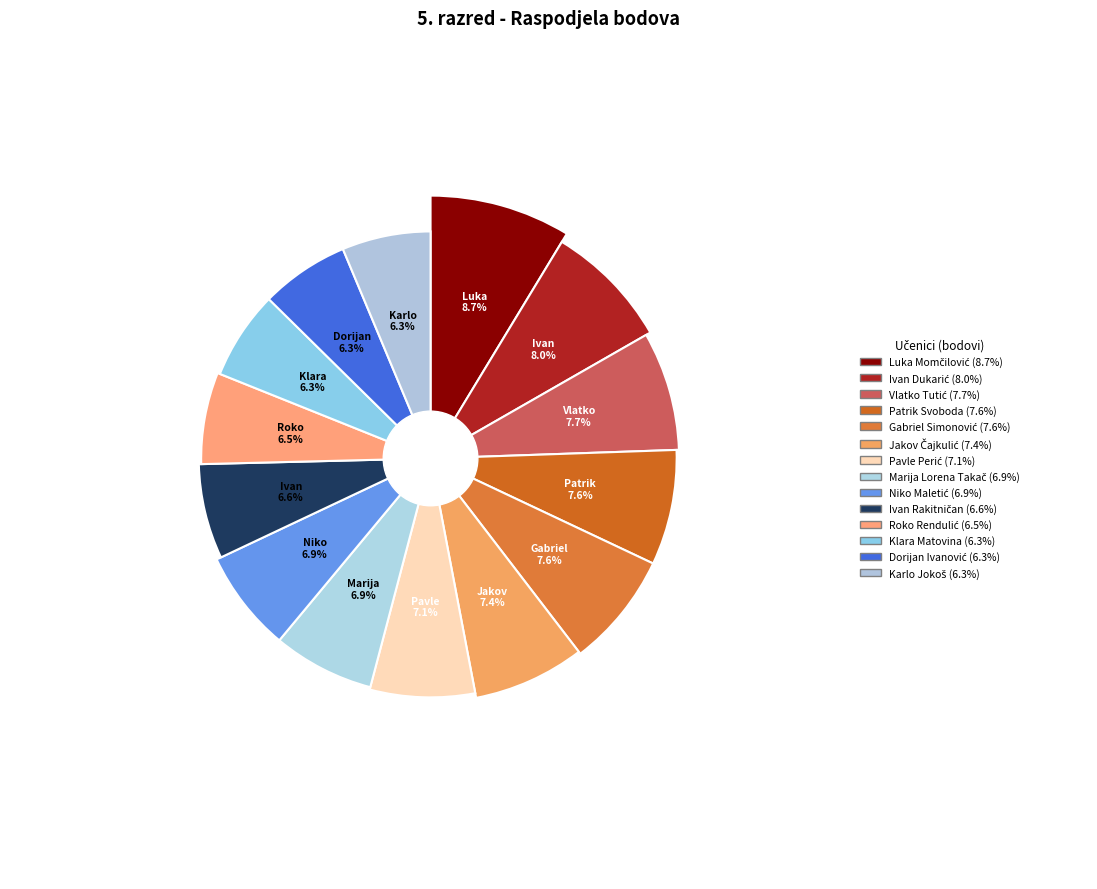

To the nearest percent, what percentage of the pie is Pavle Perić?

7%